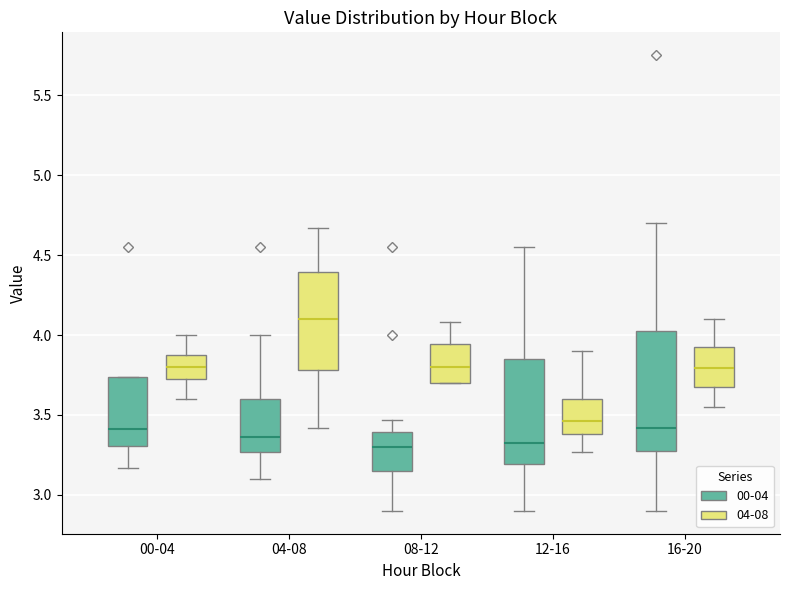

Reading left to right, read every box against the y-axis: the position of its median line, the range the box covers, and the ends of its whiskers. The values are not printed on the chart, so give them approximately, as read against the axis.

00-04 (00-04): median 3.40, box 3.30 to 3.75, whiskers 3.15 to 3.75
00-04 (04-08): median 3.80, box 3.75 to 3.85, whiskers 3.60 to 4.00
04-08 (00-04): median 3.35, box 3.25 to 3.60, whiskers 3.10 to 4.00
04-08 (04-08): median 4.10, box 3.80 to 4.40, whiskers 3.40 to 4.65
08-12 (00-04): median 3.30, box 3.15 to 3.40, whiskers 2.90 to 3.45
08-12 (04-08): median 3.80, box 3.70 to 3.95, whiskers 3.70 to 4.10
12-16 (00-04): median 3.35, box 3.20 to 3.85, whiskers 2.90 to 4.55
12-16 (04-08): median 3.45, box 3.40 to 3.60, whiskers 3.25 to 3.90
16-20 (00-04): median 3.40, box 3.30 to 4.05, whiskers 2.90 to 4.70
16-20 (04-08): median 3.80, box 3.70 to 3.95, whiskers 3.55 to 4.10